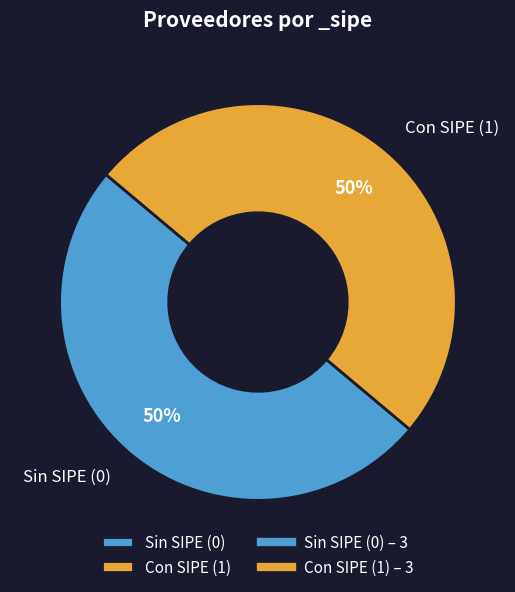

To the nearest percent, what percentage of the pie is Sin SIPE (0)?

50%